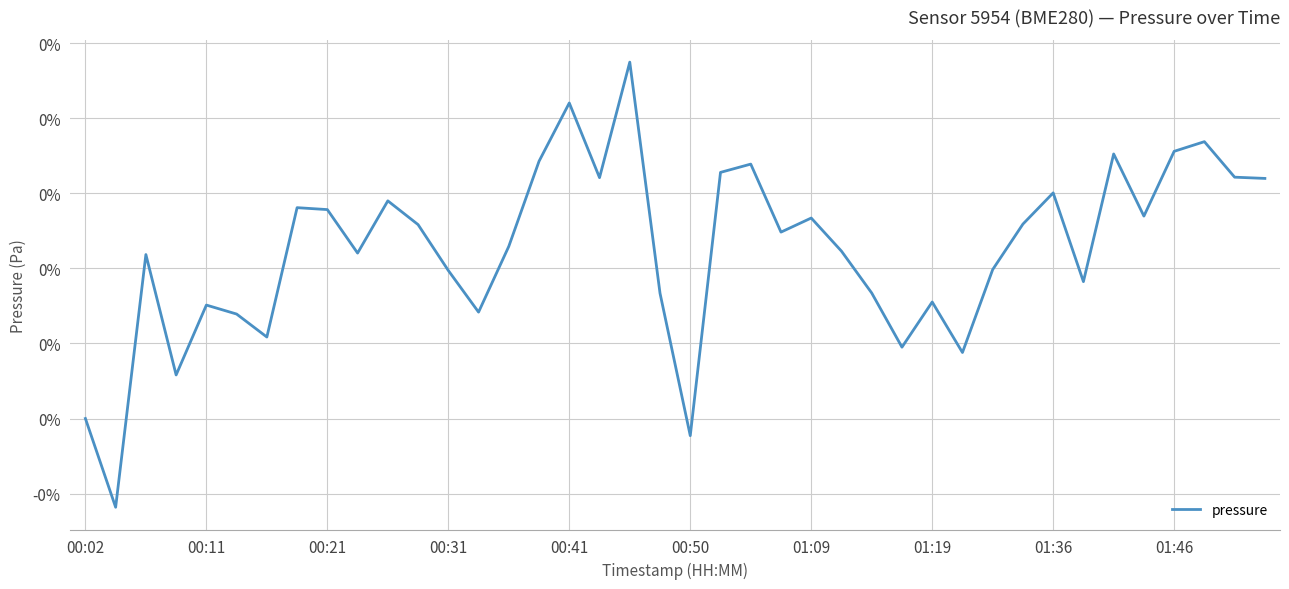

How many points are lower than both their immediate neighbors (excluding endpoints)?

12